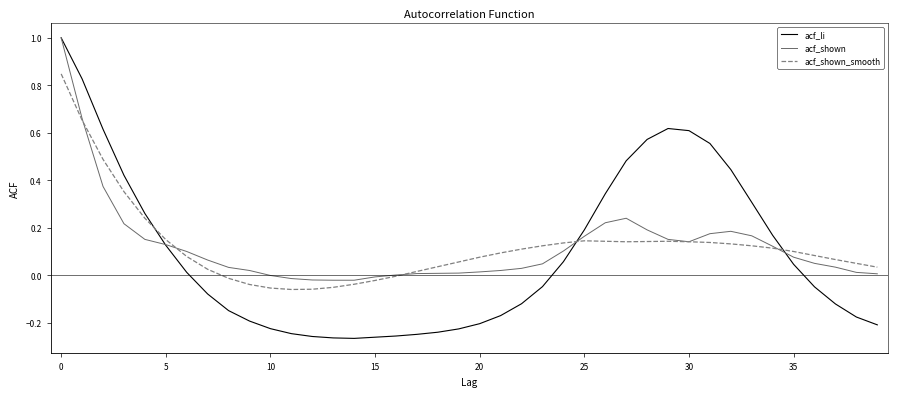

What is the maximum value shown in the chart?

1.0